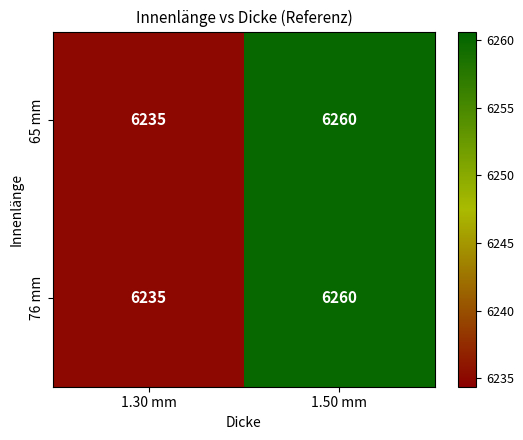

What is the difference between the maximum and minimum values in the 65 mm series?

25